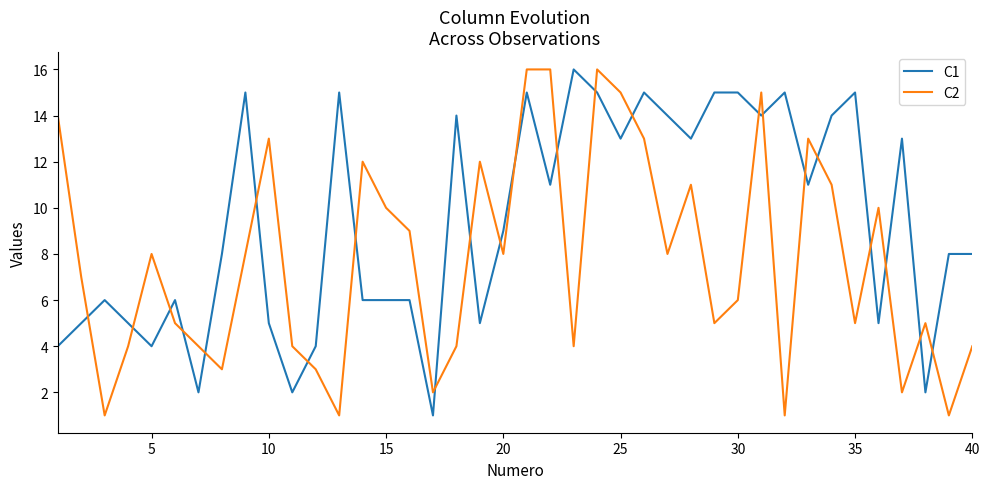

Which series has the largest total across all categories?

C1